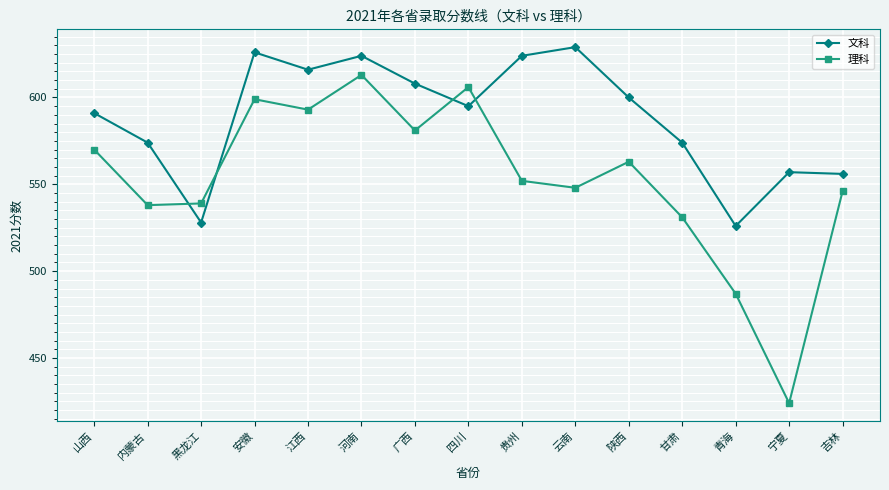

At which label does 理科 first exceed 552?

山西